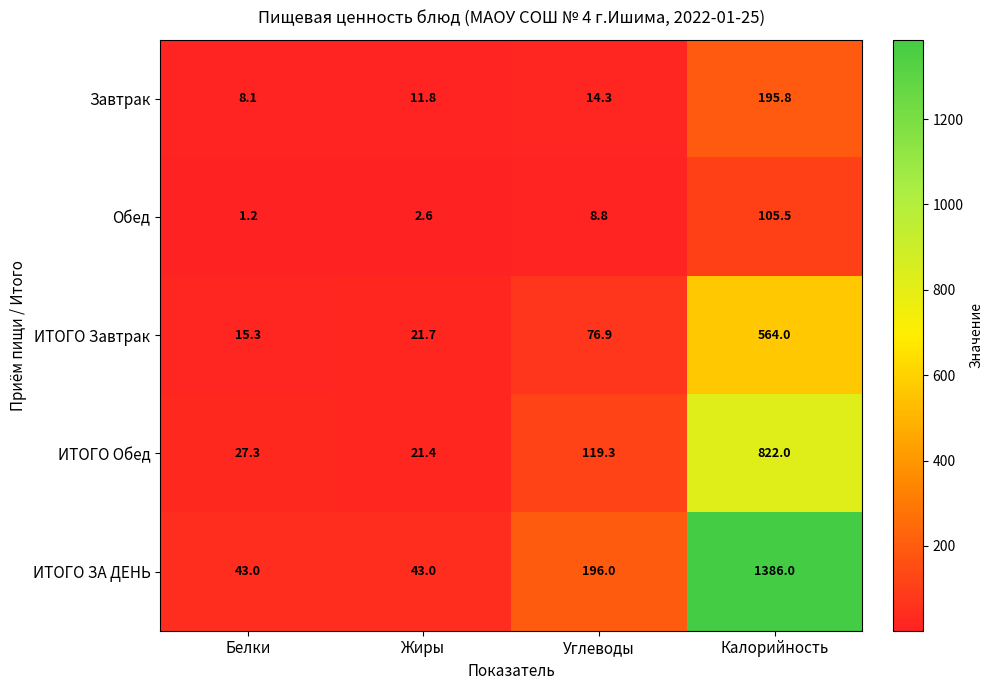

Which series changed the most between Жиры and Углеводы?

ИТОГО ЗА ДЕНЬ